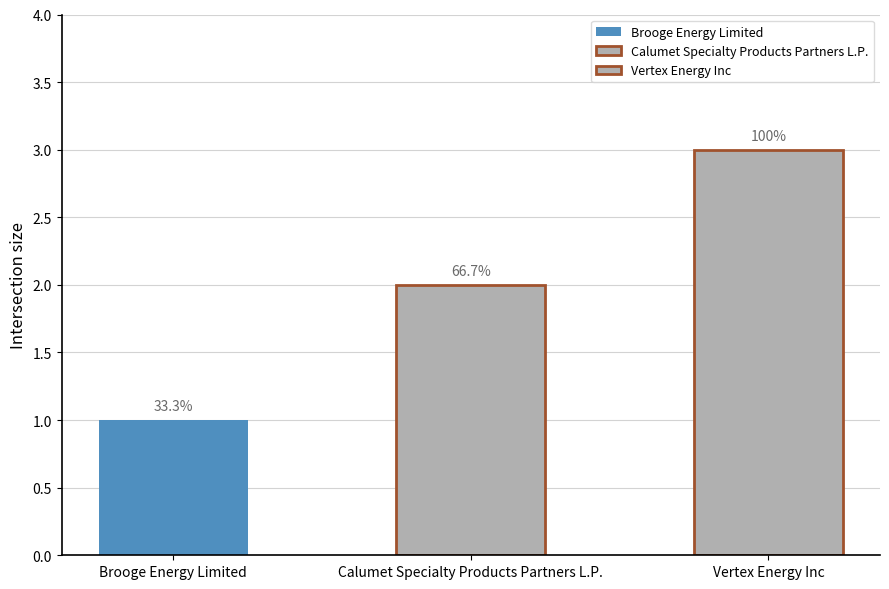

Reading right to left, list all the values displayed in this chart.

Vertex Energy Inc=3	Calumet Specialty Products Partners L.P.=2	Brooge Energy Limited=1